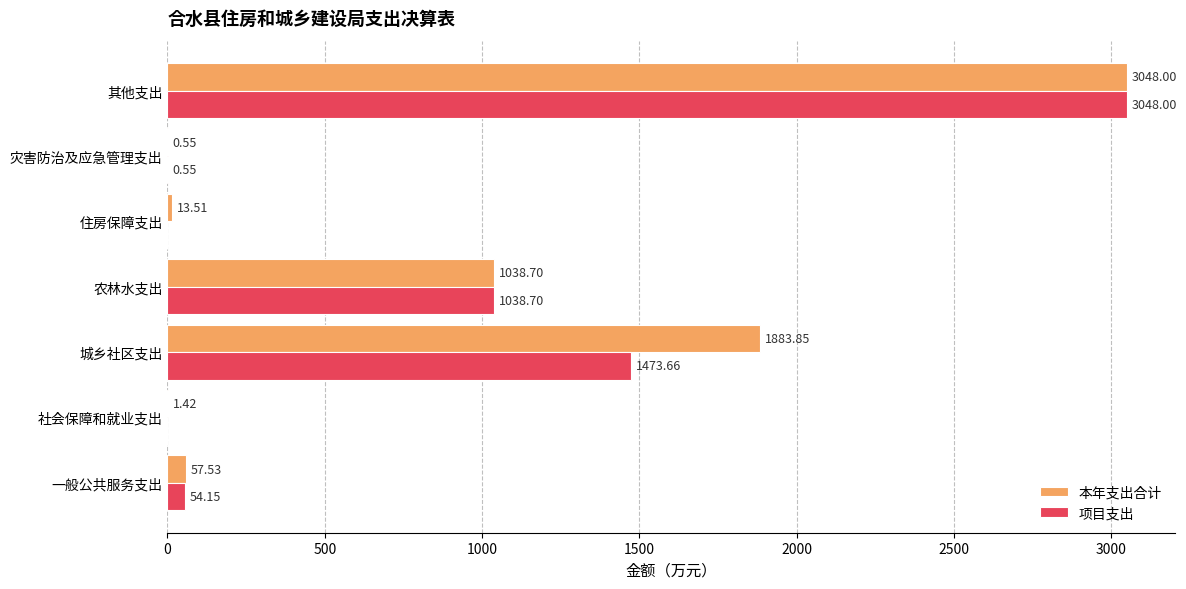

At which label does 项目支出 reach its peak?

其他支出